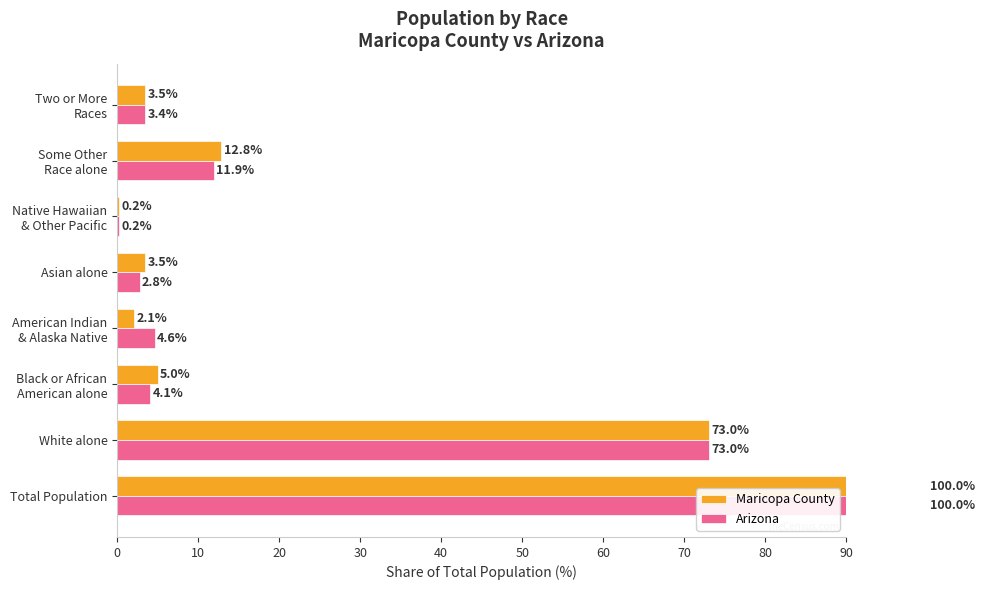

Which series changed the most between Black or African American alone and Some Other Race alone?

Arizona